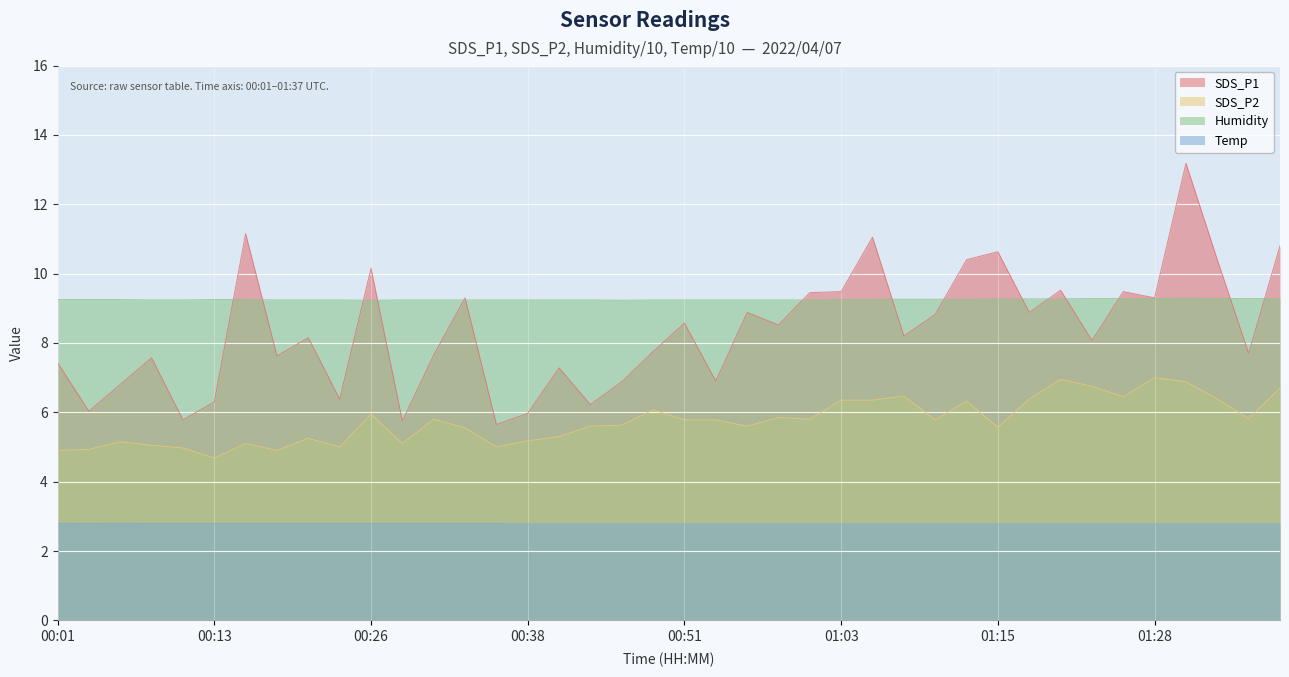

What is the sum of all SDS_P2 values?

230.1